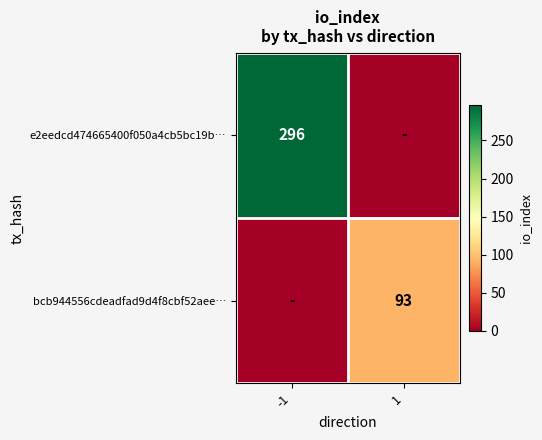

True or false: e2eedcd474665400f050a4cb5bc19b… has a value of 527 at -1.

False